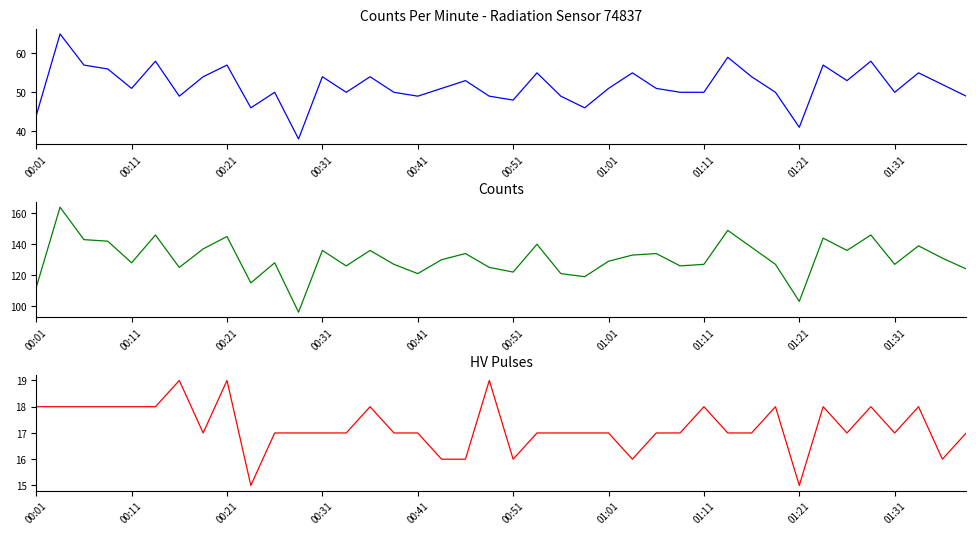

Rank the series by their average value, from highest to lowest.

counts, counts_per_minute, hv_pulses